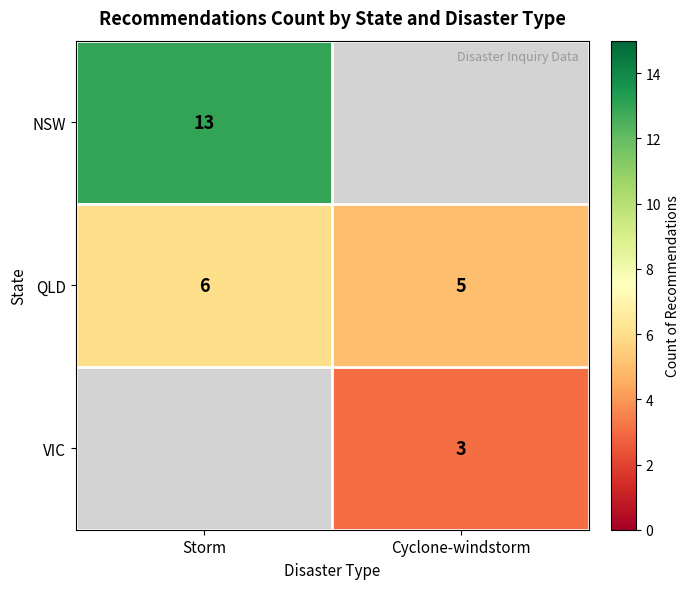

How many series are shown in this chart?

3